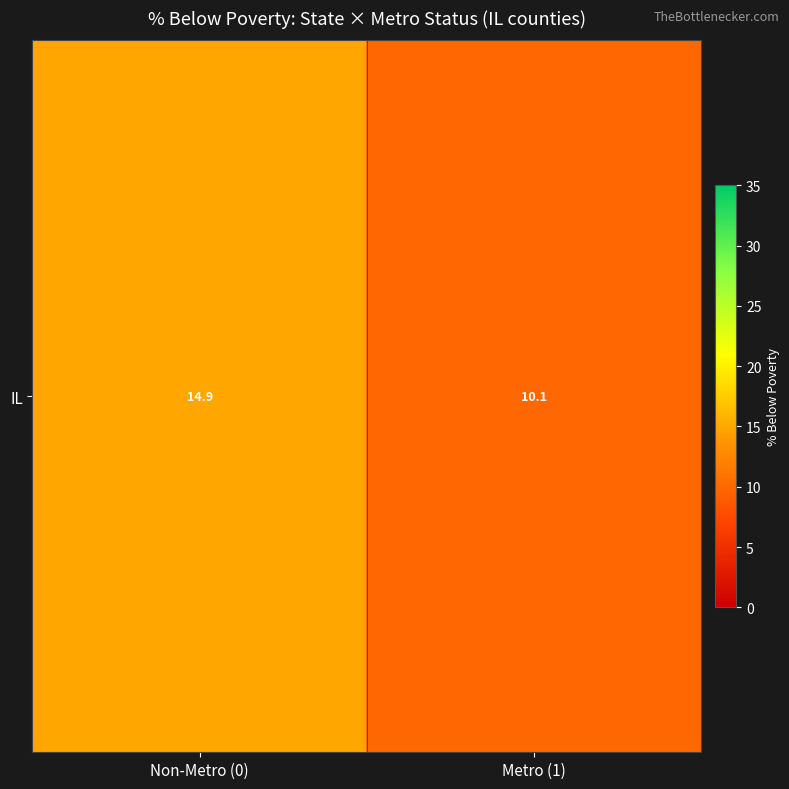

What is the difference between the maximum and minimum values?

4.8